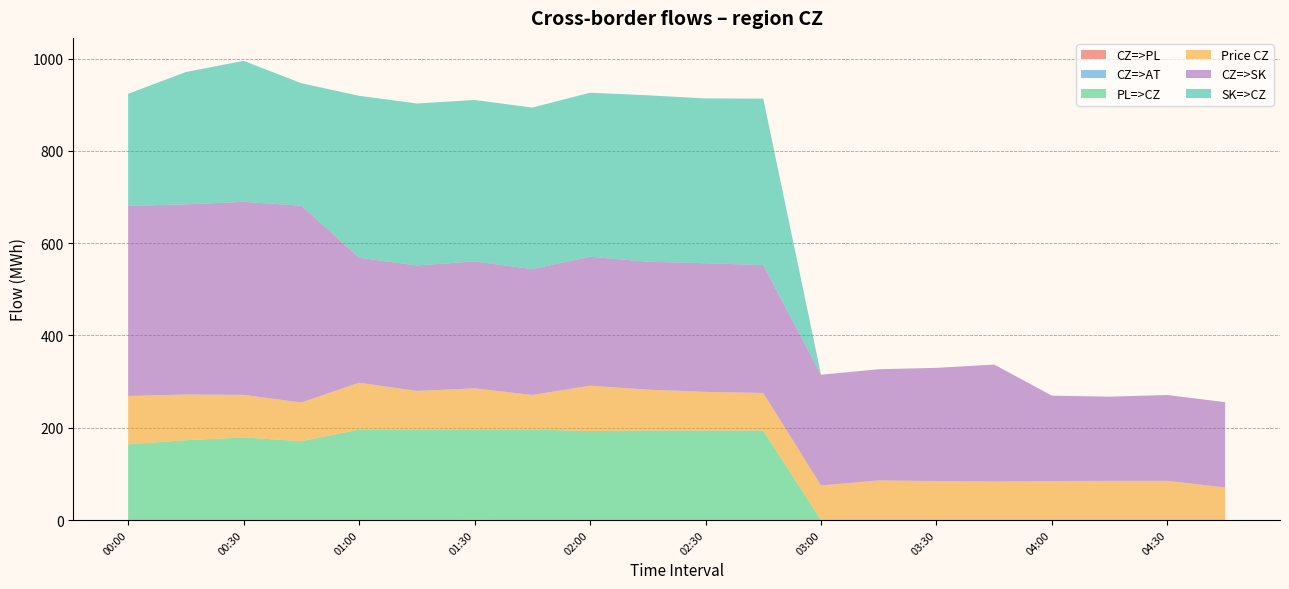

Reading left to right, what are all the values shown in this chart?

CZ=>PL: 0.0	0.0	0.0	0.0	0.0	0.0	0.0	0.0	0.0	0.0	0.0	0.0	0.0	0.0	0.0	0.0	0.0	0.0	0.0	0.0
CZ=>AT: 0.0	0.0	0.0	0.0	0.0	0.0	0.2	0.0	0.0	0.0	0.0	0.0	0.0	0.0	0.0	0.0	0.0	0.0	0.0	0.0
PL=>CZ: 164.0	173.0	179.0	171.0	196.0	196.0	194.8	196.0	193.0	194.0	194.0	194.0	0.0	0.0	0.0	0.0	0.0	0.0	0.0	0.0
Price CZ: 104.9	99.0	92.3	83.8	101.5	83.8	90.5	75.0	98.2	88.6	83.8	81.4	75.0	85.8	84.6	83.4	84.5	85.0	85.0	70.5
CZ=>SK: 412.1	412.2	418.4	426.6	271.0	272.0	275.0	273.0	279.5	277.3	278.8	277.3	240.0	241.0	245.2	253.5	185.0	182.5	186.0	185.0
SK=>CZ: 242.9	286.8	305.6	265.4	351.0	351.0	350.0	350.0	355.5	360.7	357.2	360.7	0.0	0.0	0.0	0.0	0.0	0.0	0.0	0.0